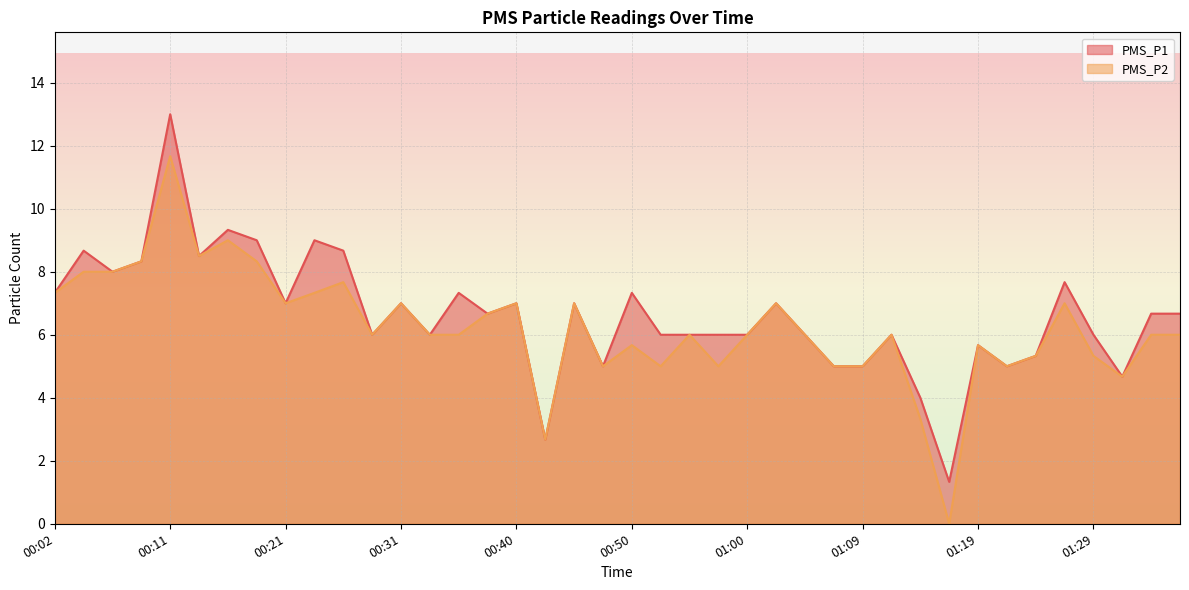

What is the label of the 39th point from the left?

01:34